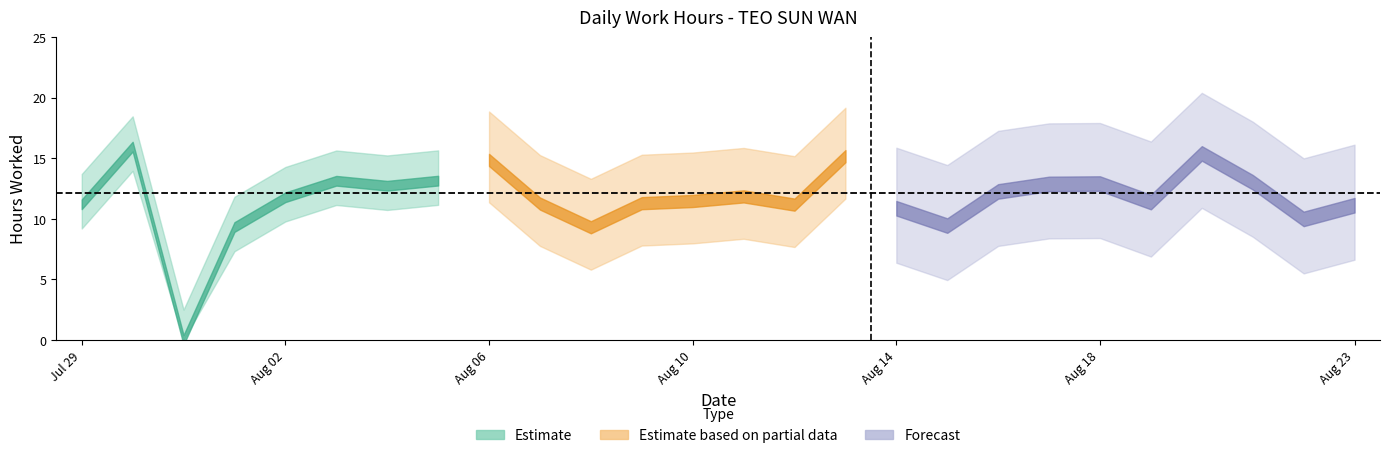

What is the value of the 14th point from the left?

11.8